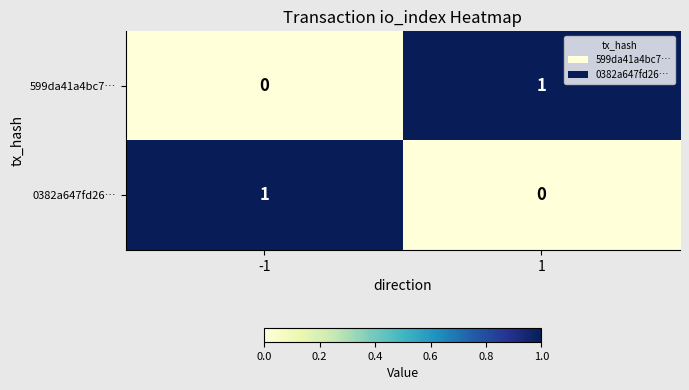

At how many categories does at least one series exceed 0?

2